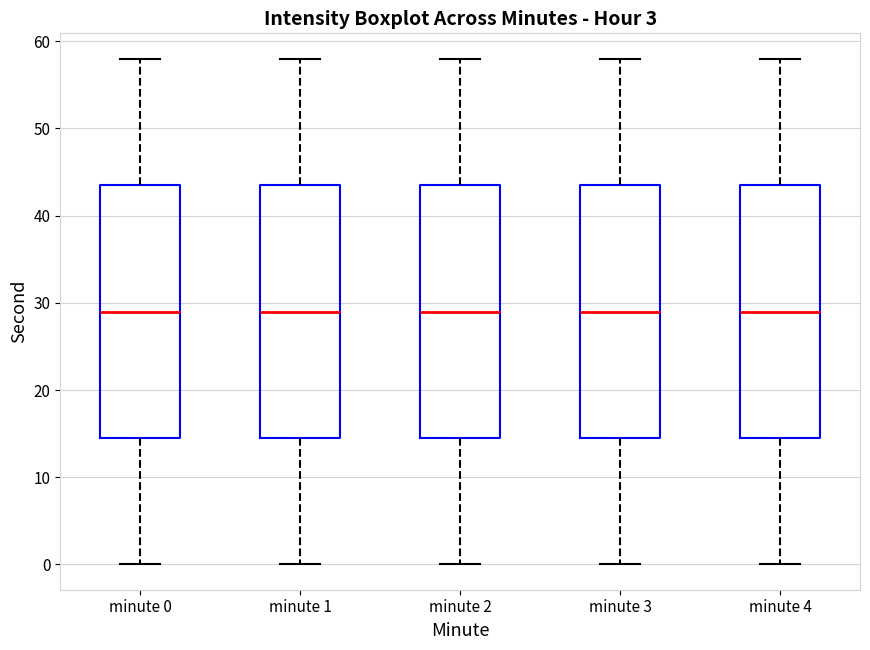

Where is the upper edge of the box for minute 2 on the y-axis? The values are not printed on the chart, so give them approximately, as read against the axis.

44